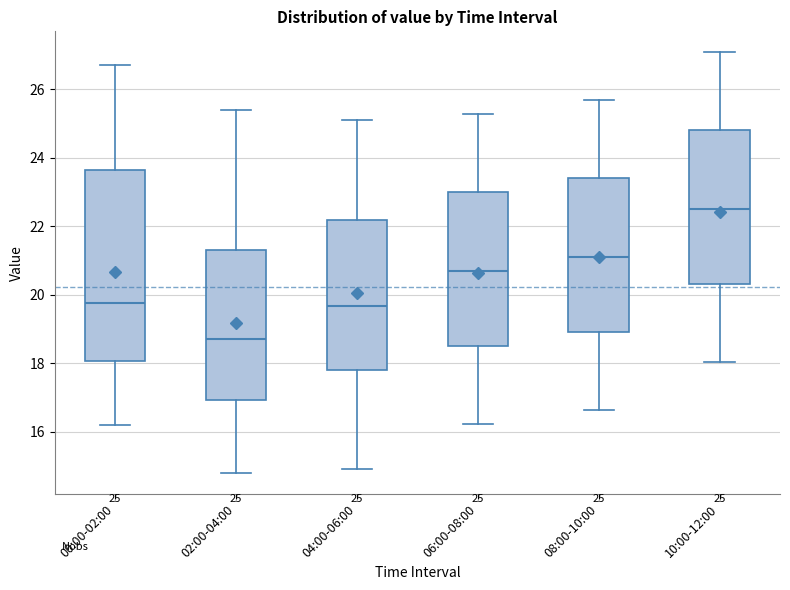

Which box is the tallest, from its lower edge to its upper edge?

00:00-02:00